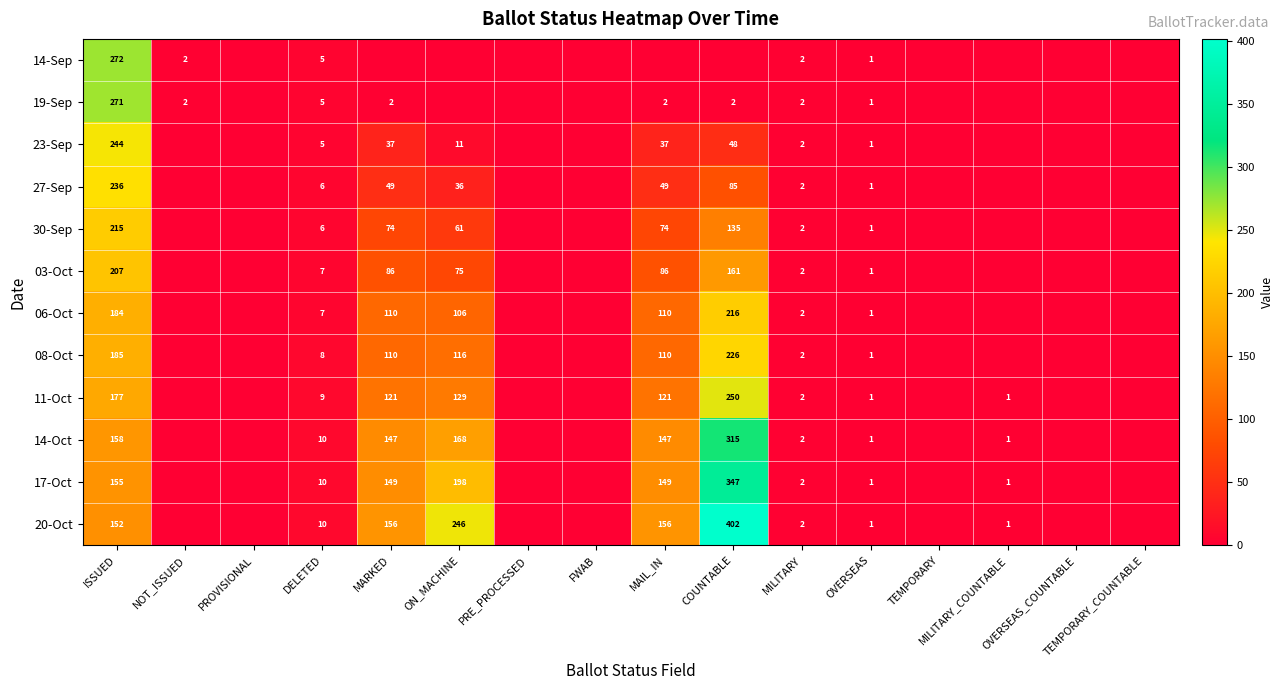

What is the sum of the 06-Oct values at MILITARY and MILITARY_COUNTABLE?

2